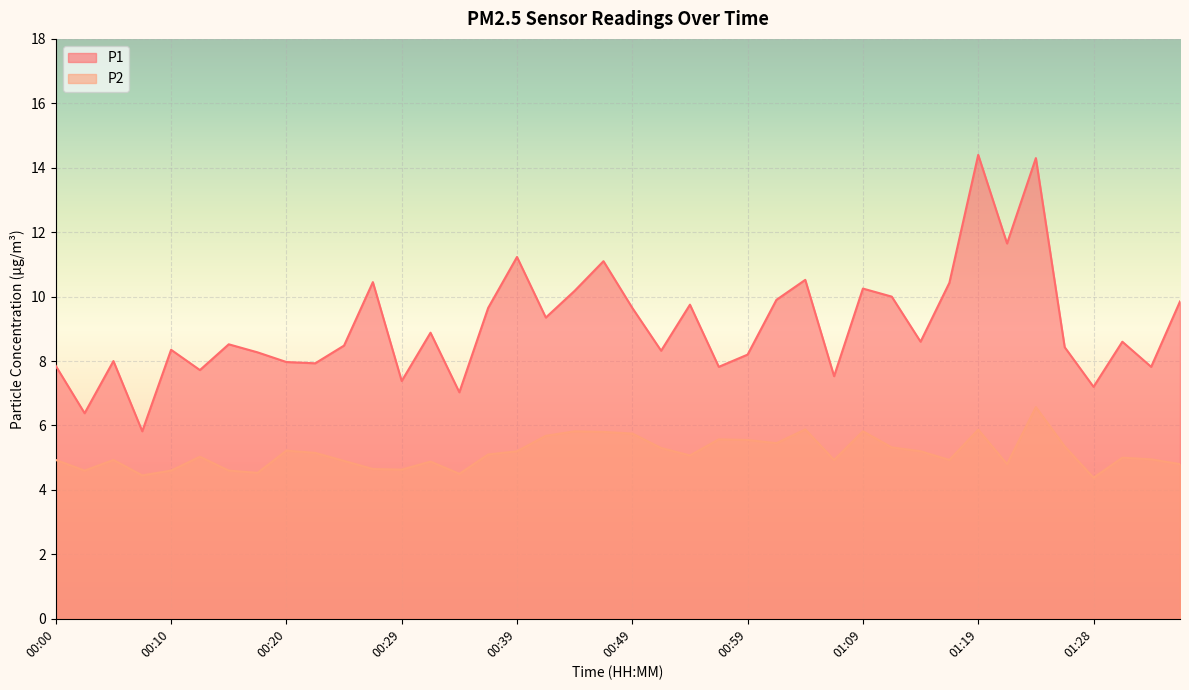

What is the sum of the P2 values at 00:34 and 00:29?

9.1